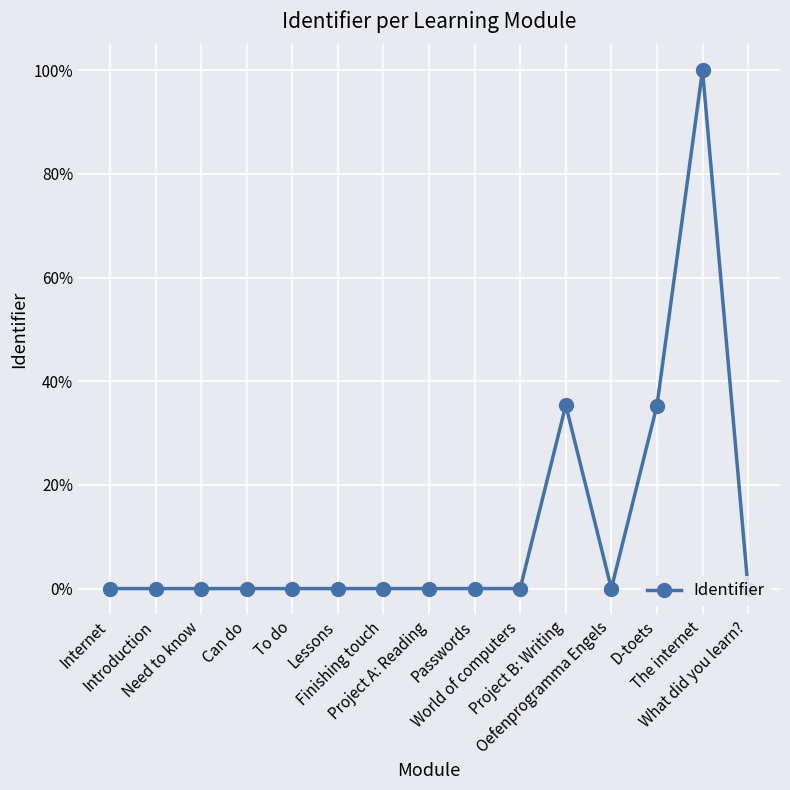

How many interior local valleys (lower than both neighbors) does the data have?

1